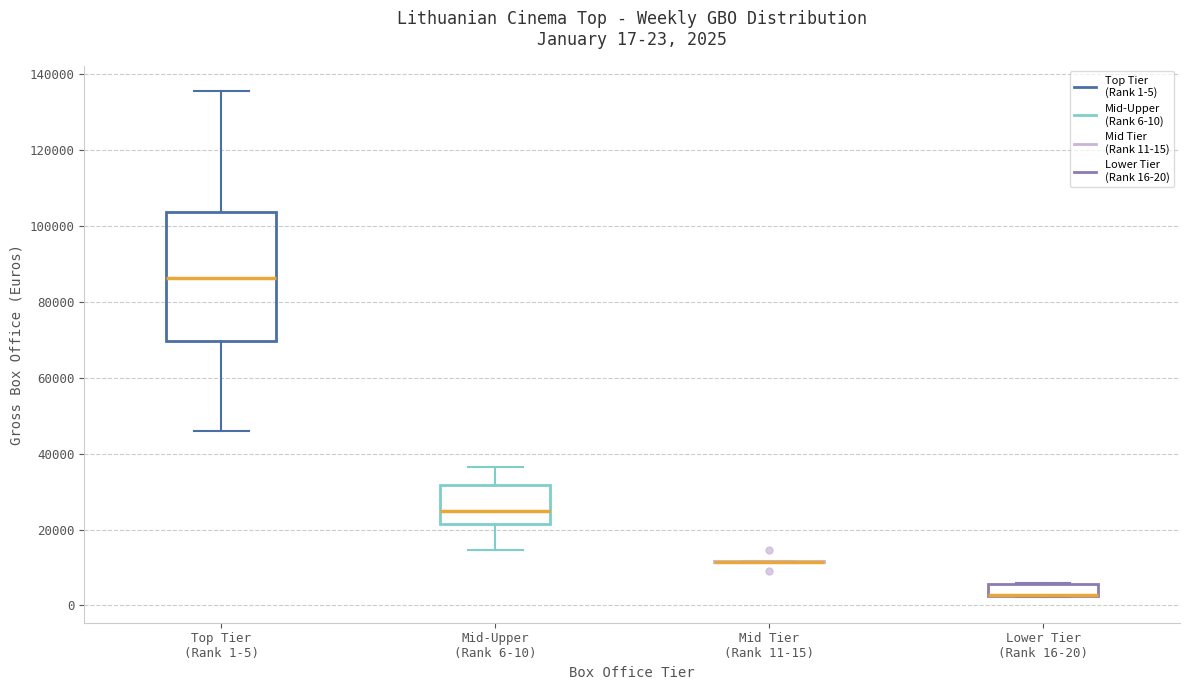

Which box is the tallest, from its lower edge to its upper edge?

Top Tier (Rank 1-5)